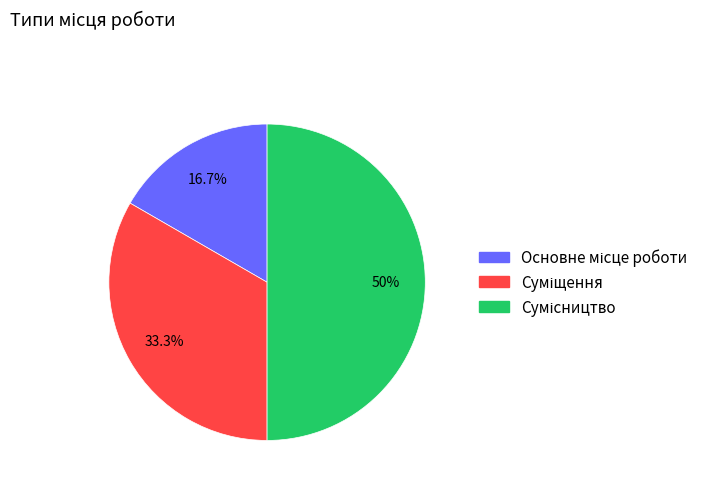

How many slices are in this pie chart?

3